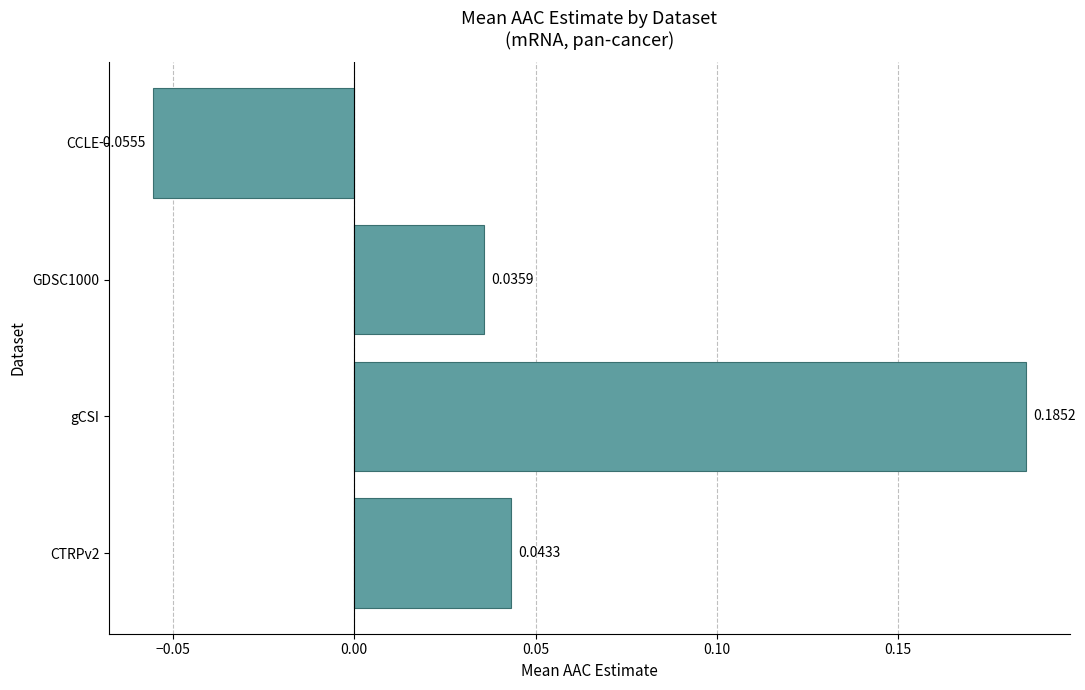

Which category has the highest value across all series?

gCSI